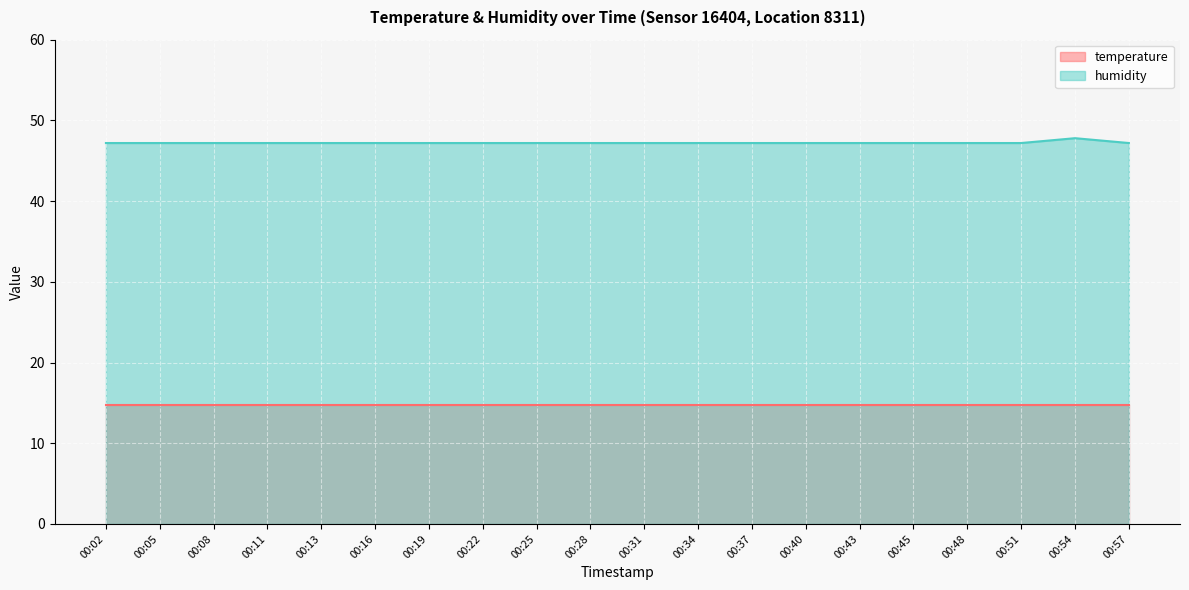

Rank the categories by value from lowest to highest.

00:02, 00:05, 00:08, 00:11, 00:13, 00:16, 00:19, 00:22, 00:25, 00:28, 00:31, 00:34, 00:37, 00:40, 00:43, 00:45, 00:48, 00:51, 00:57, 00:54